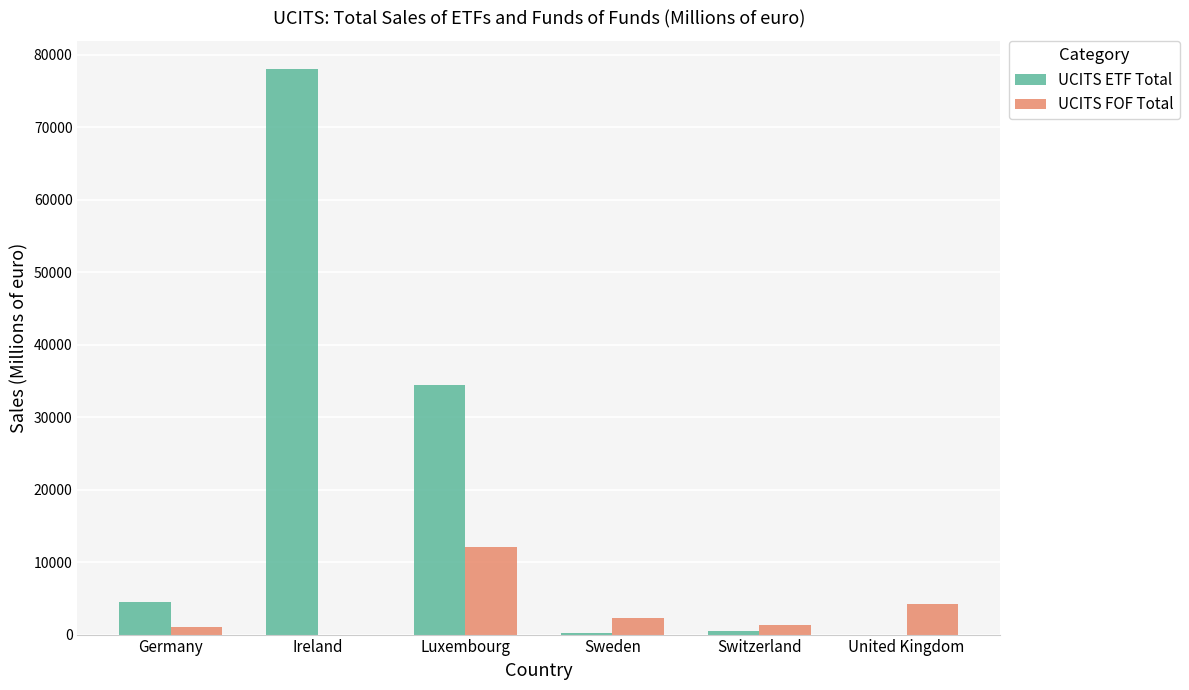

Is it true that UCITS ETF Total equals 0.0 at United Kingdom?

True